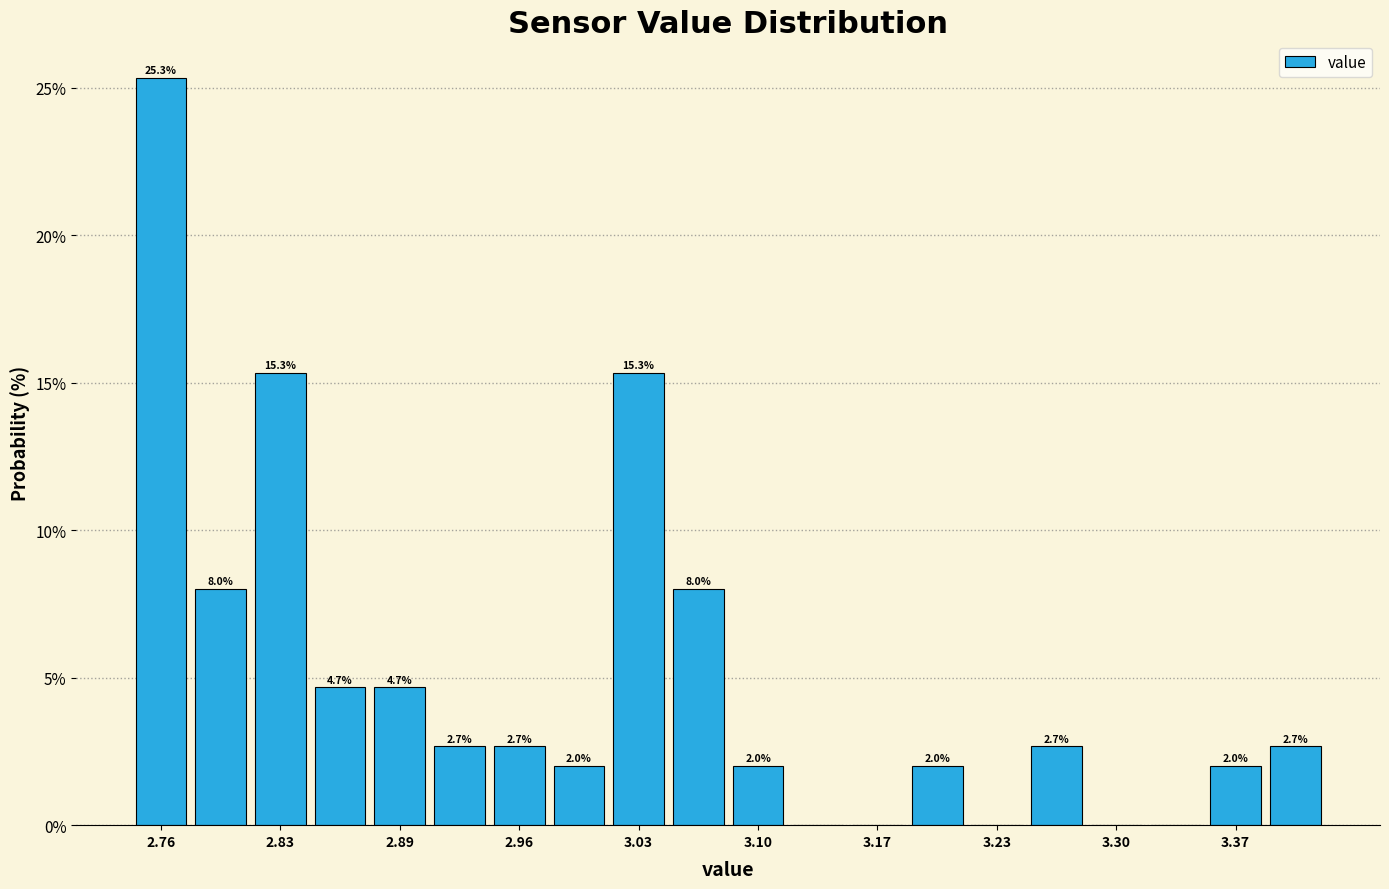

Read against the x-axis, roughly where is the centre of the tallest bar?

2.76